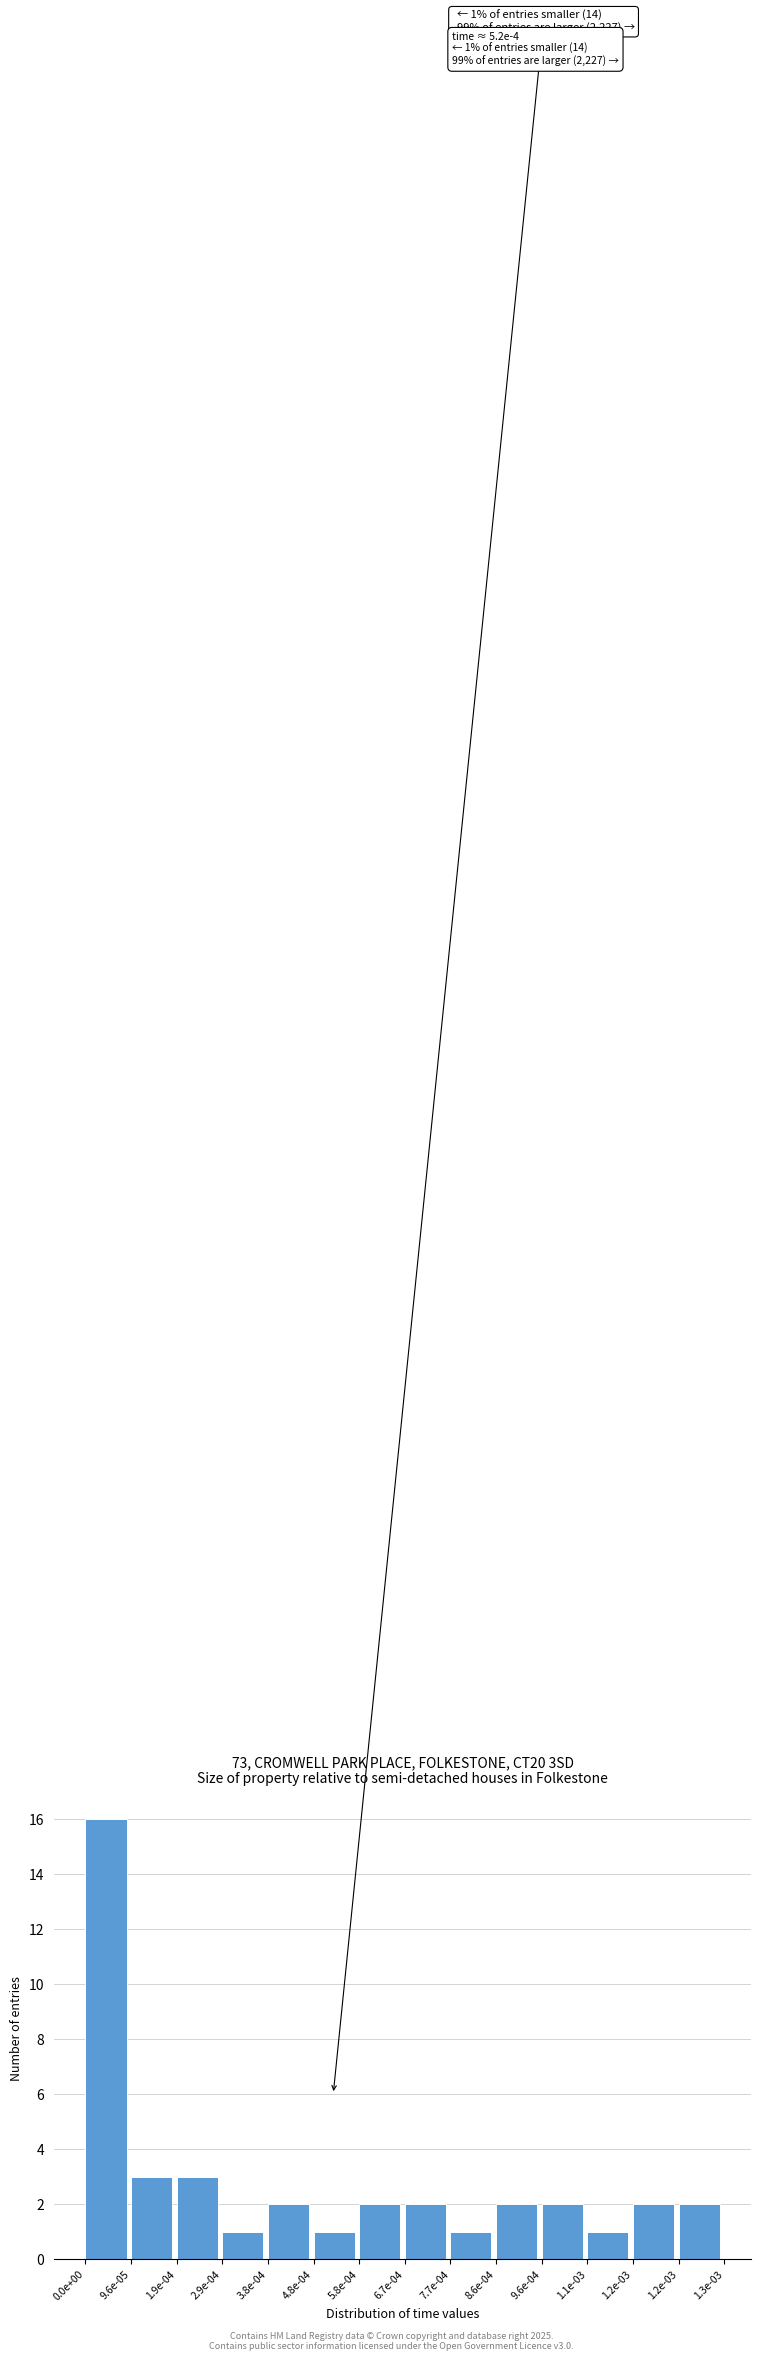

How many distinct data groups are displayed?

1